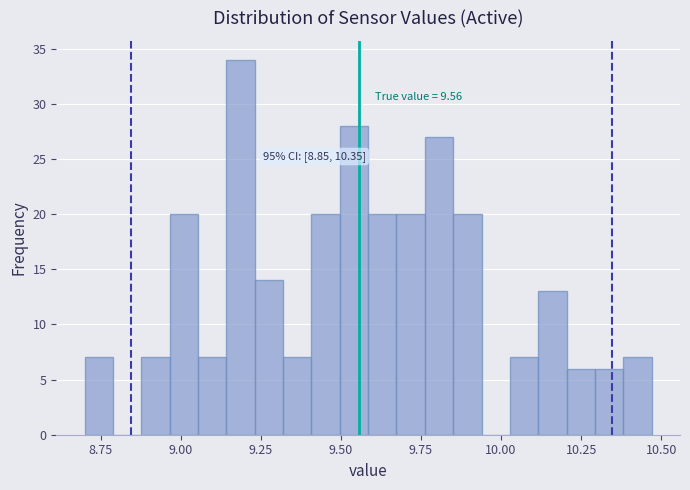

Read against the x-axis, roughly where is the centre of the tallest bar?

9.20